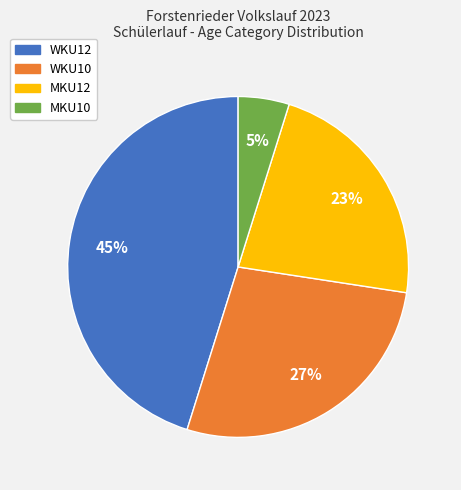

Is it true that MKU12 is 32% of the pie?

False